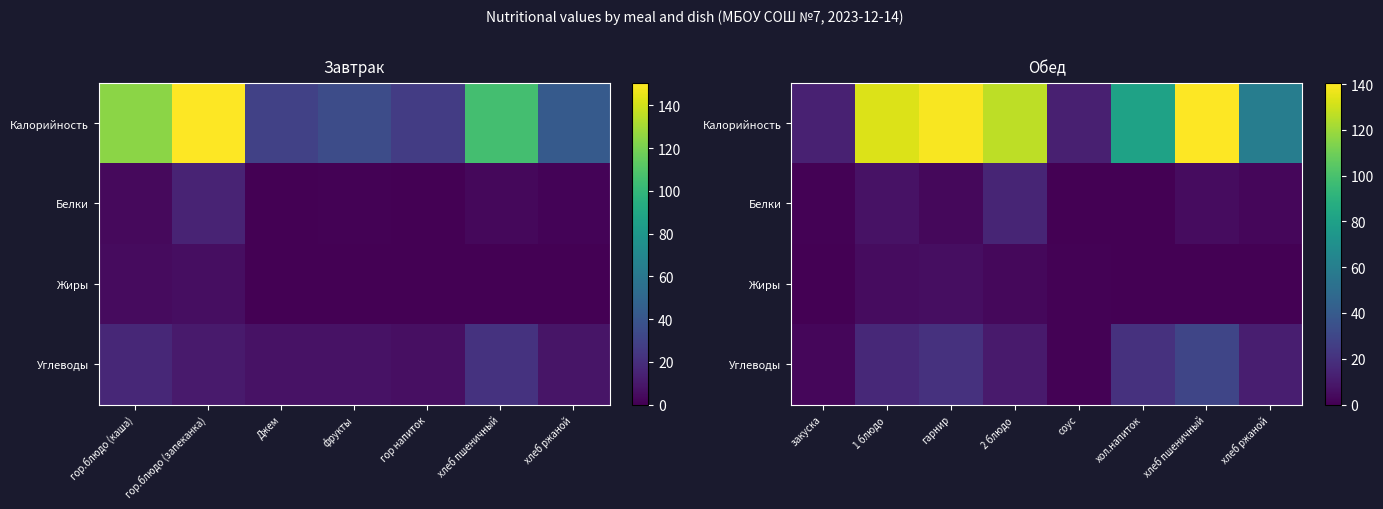

How many values in the Жиры series exceed 0?

7